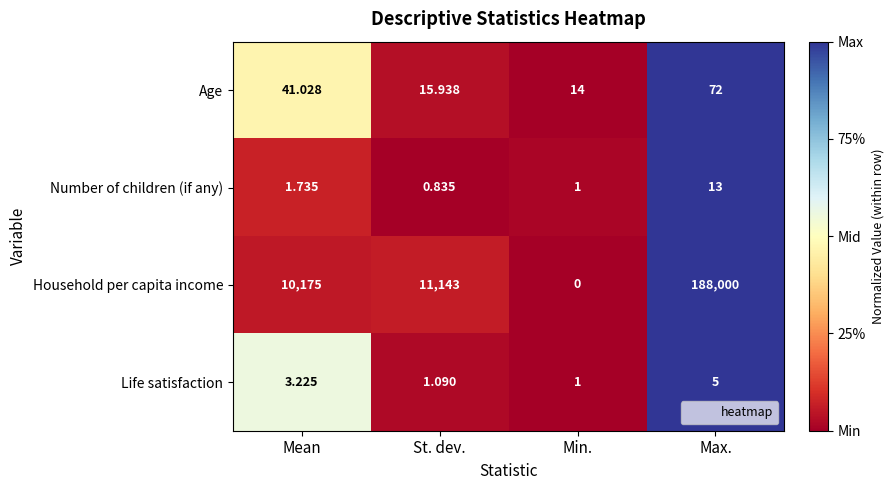

At which category is the sum across all series the highest?

Max.